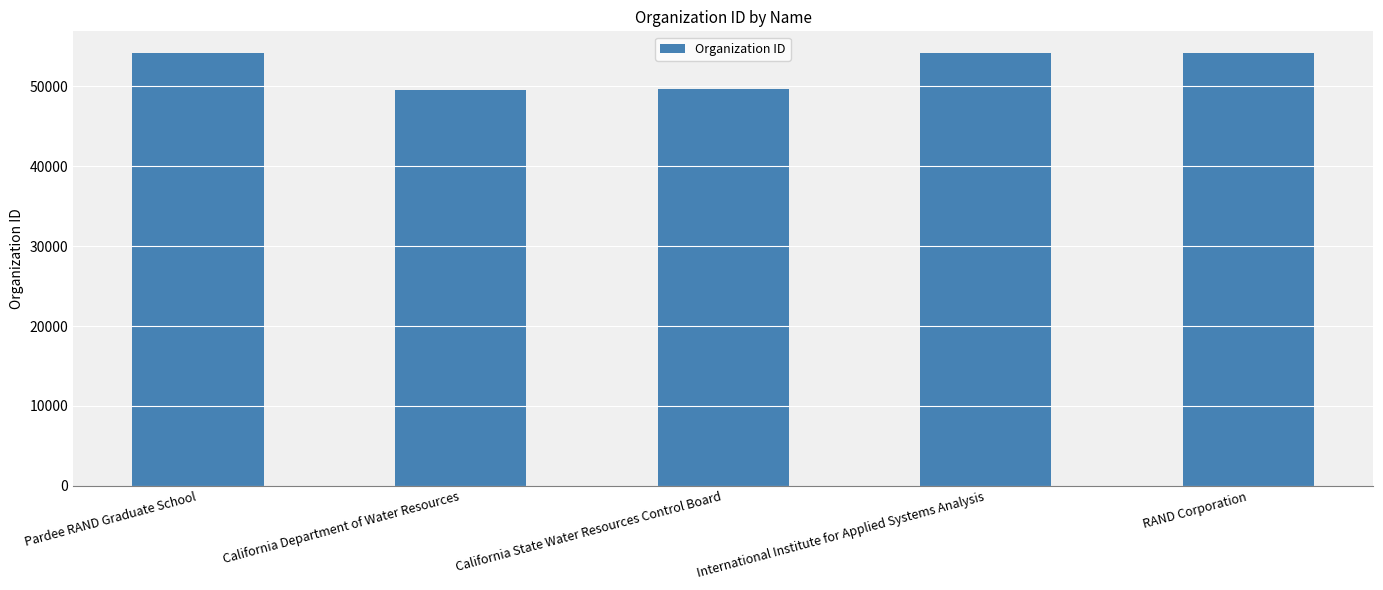

True or false: the data shows 93639 at International Institute for Applied Systems Analysis.

False